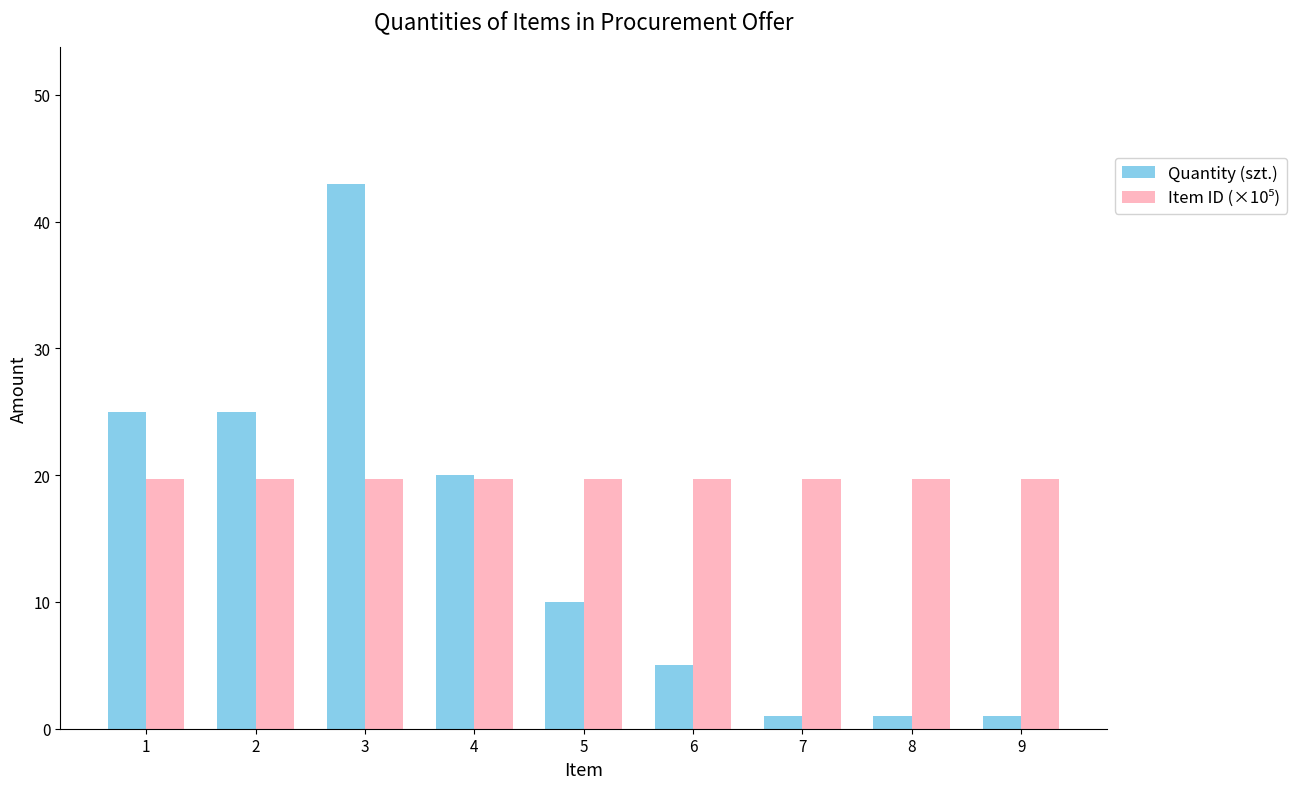

Count the number of categories in the chart.

9